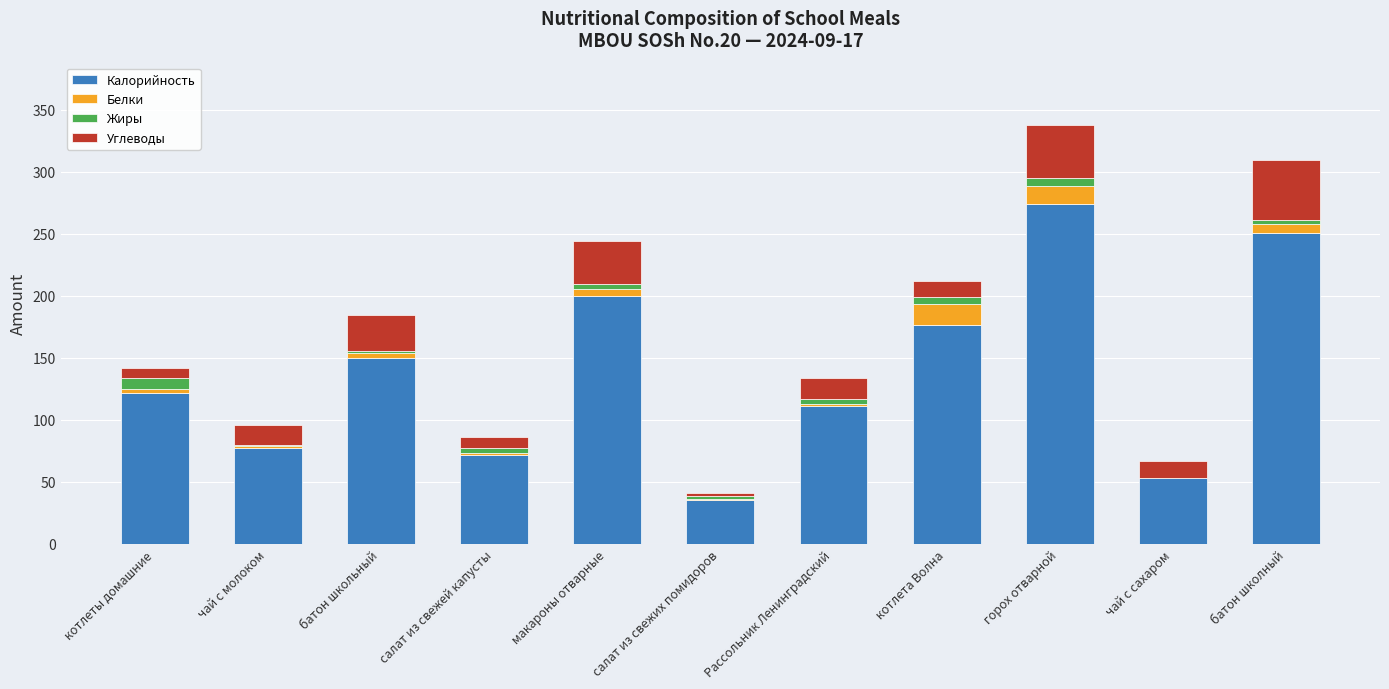

What is the sum of all Калорийность values?

1521.6